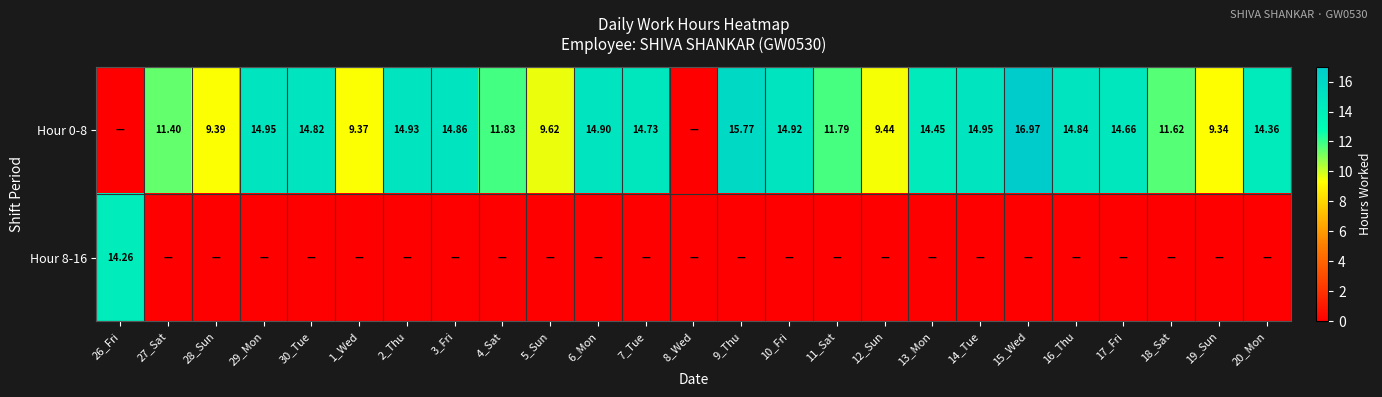

Which series has the largest range (max minus min)?

Hour 0-8